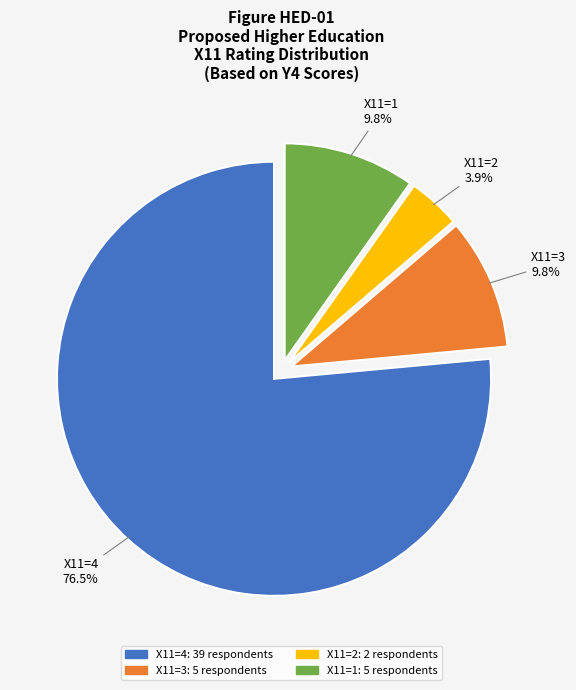

Does any single category account for the majority?

Yes